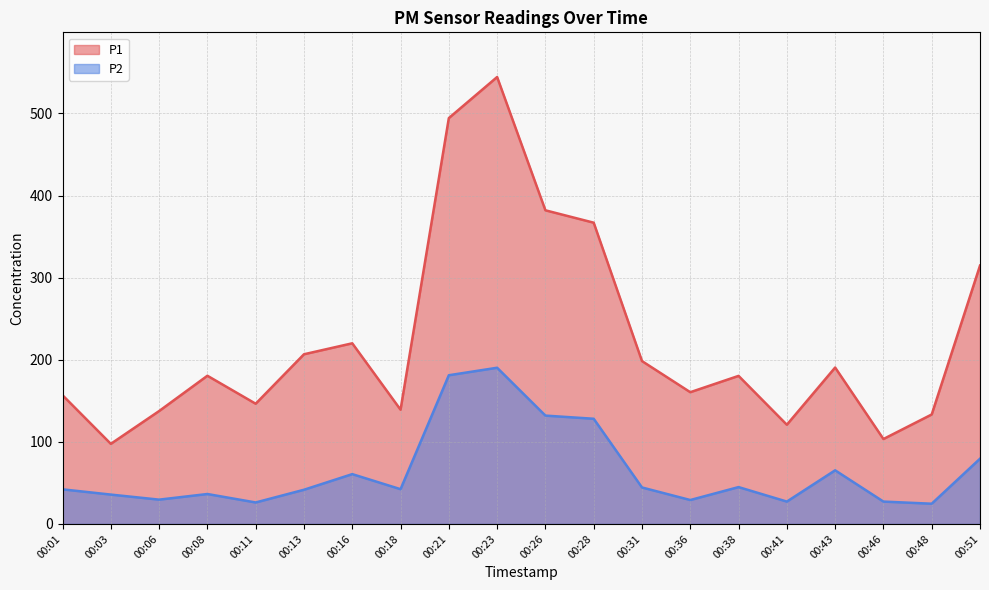

True or false: P1 and P2 cross at least once.

False